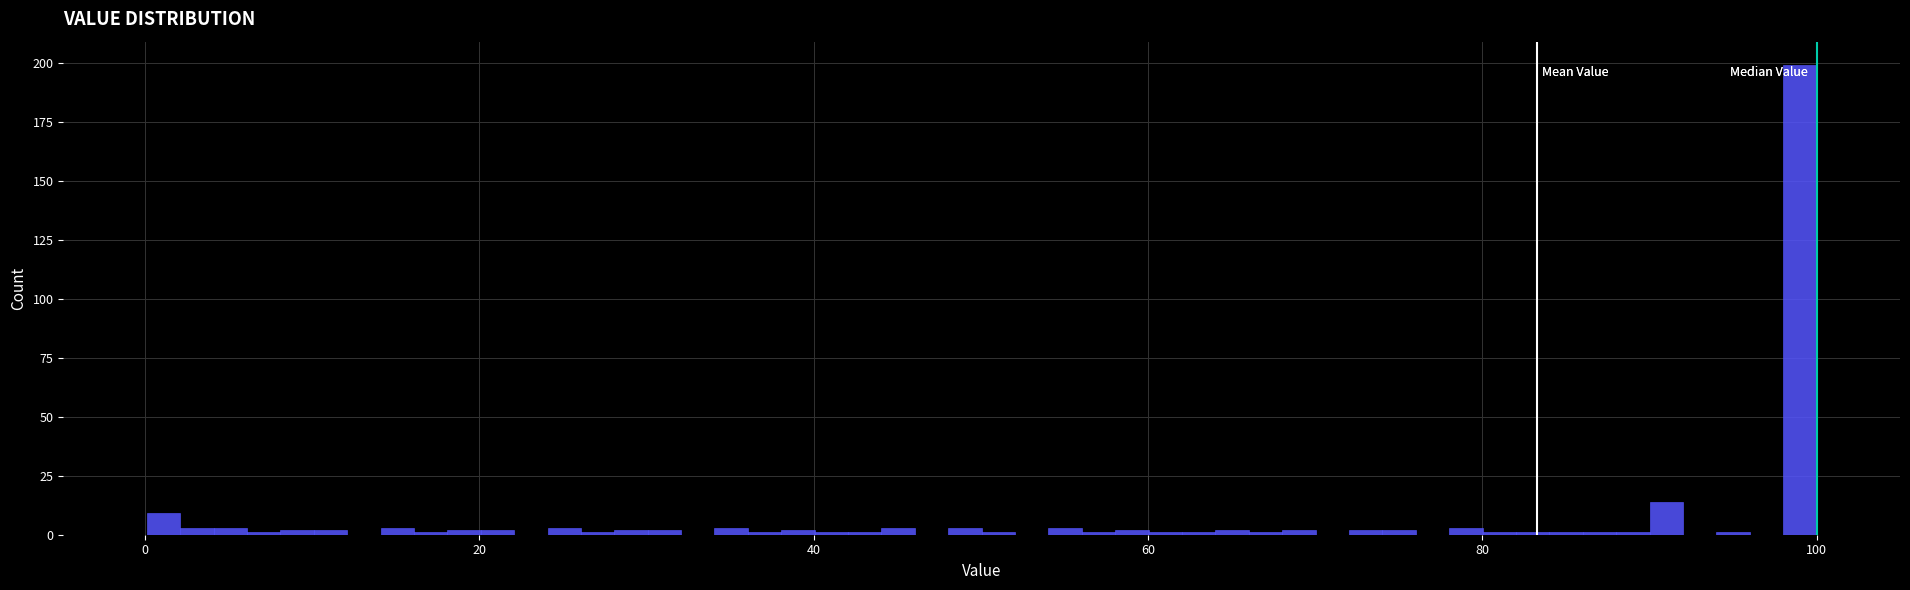

Read against the x-axis, roughly where is the centre of the tallest bar?

100